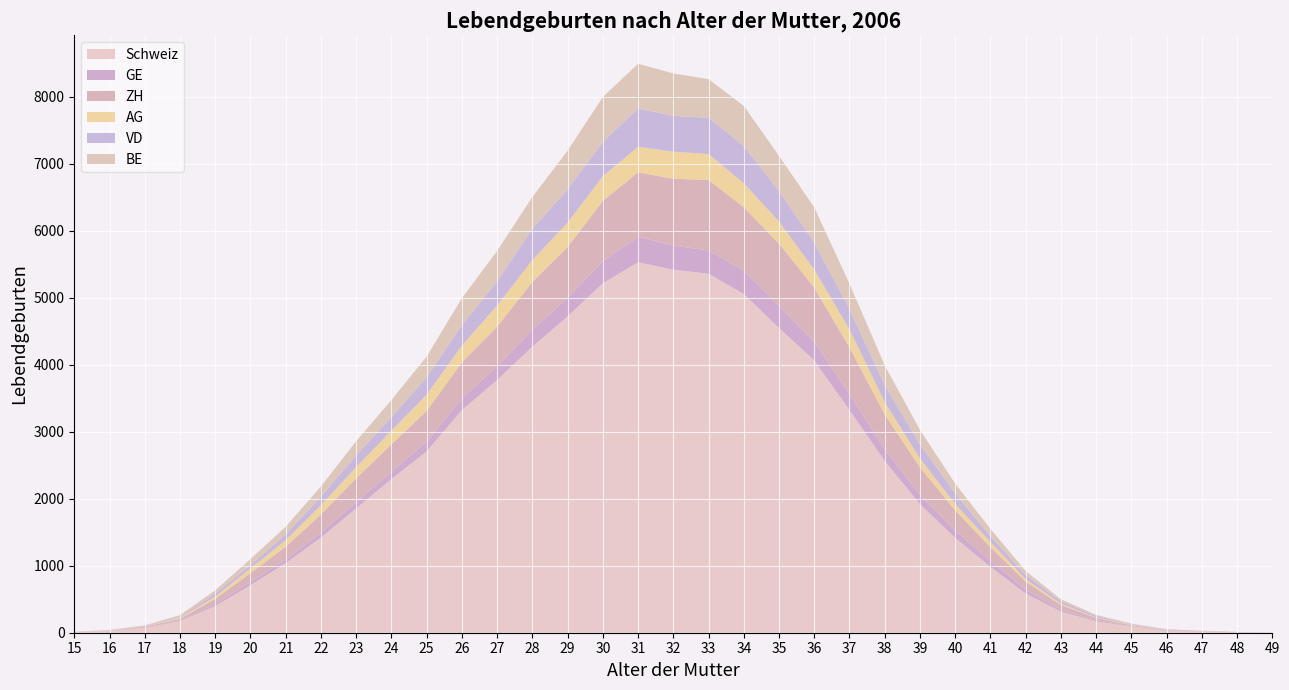

Reading left to right, extract all data points from this chart.

Schweiz: 8	26	72	172	398	709	1038	1419	1854	2293	2704	3322	3769	4268	4719	5213	5527	5416	5357	5053	4546	4062	3321	2563	1917	1415	982	585	315	170	90	33	18	7	2
GE: 0	1	6	9	30	48	54	72	94	108	146	175	205	249	282	330	380	362	347	353	330	281	244	172	140	112	89	59	26	19	5	4	2	1	0
ZH: 3	5	12	26	77	133	191	275	356	411	459	539	593	716	755	900	963	995	1052	944	929	808	693	524	411	300	206	120	72	33	16	6	4	4	1
AG: 0	3	3	14	35	70	96	136	167	201	242	248	314	326	362	367	379	404	386	357	329	266	267	180	131	94	76	37	21	8	8	2	1	0	0
VD: 2	3	8	13	45	48	91	129	176	205	261	308	363	468	497	513	573	535	541	555	459	405	308	257	214	158	91	62	35	22	10	5	2	0	0
BE: 0	4	8	28	48	92	111	152	211	253	308	399	452	475	577	670	667	633	577	599	521	525	374	292	214	145	106	57	30	14	8	2	3	0	0